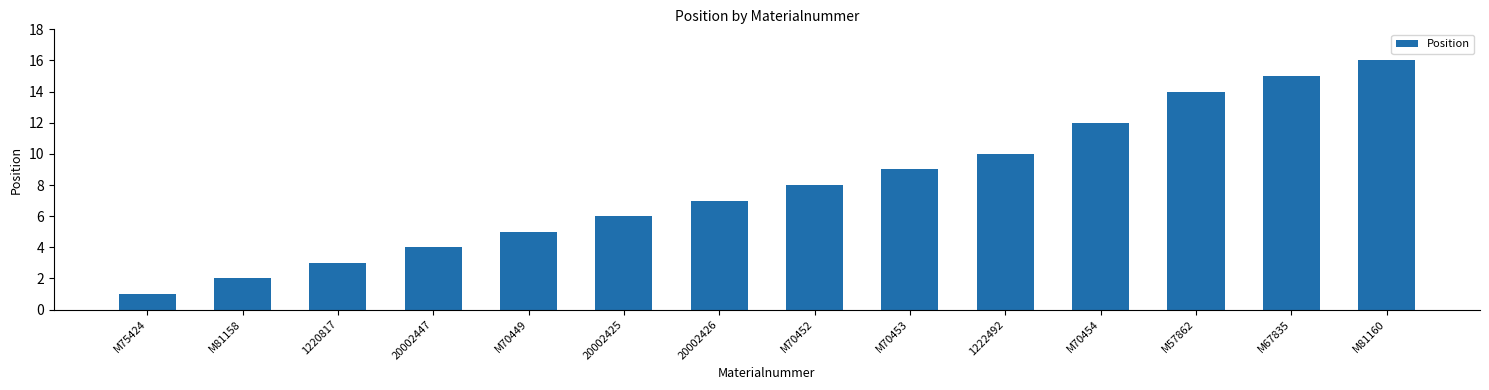

What is the change in value from M70449 to M70453?

+4